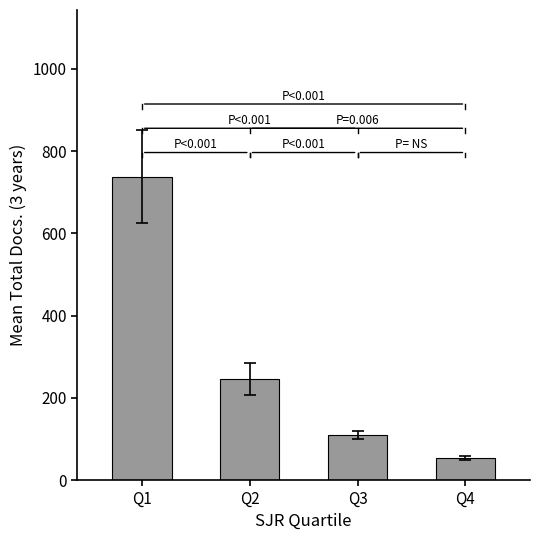

At which category does the chart reach its minimum across all series?

Q4